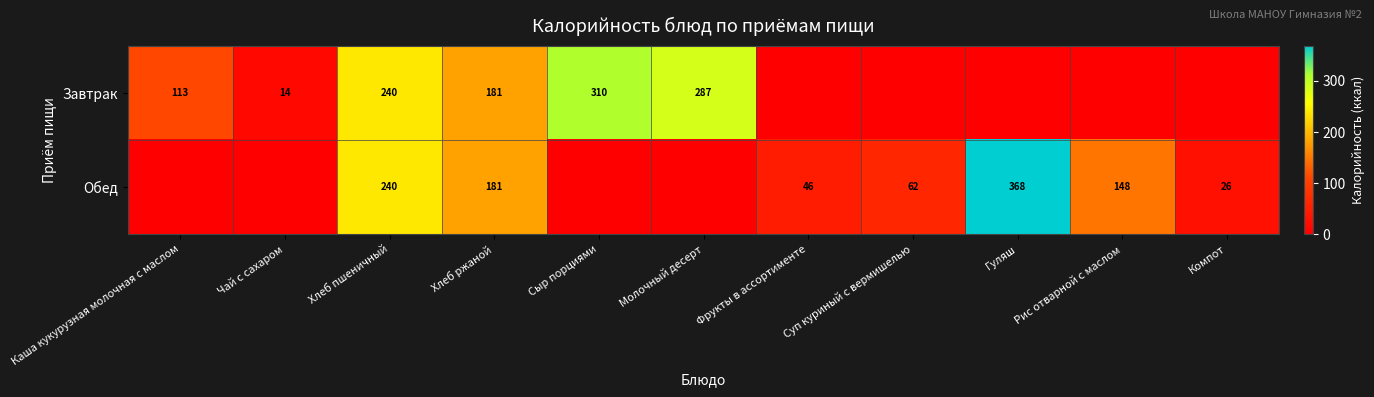

Is it true that Обед equals 90 at Суп куриный с вермишелью?

False